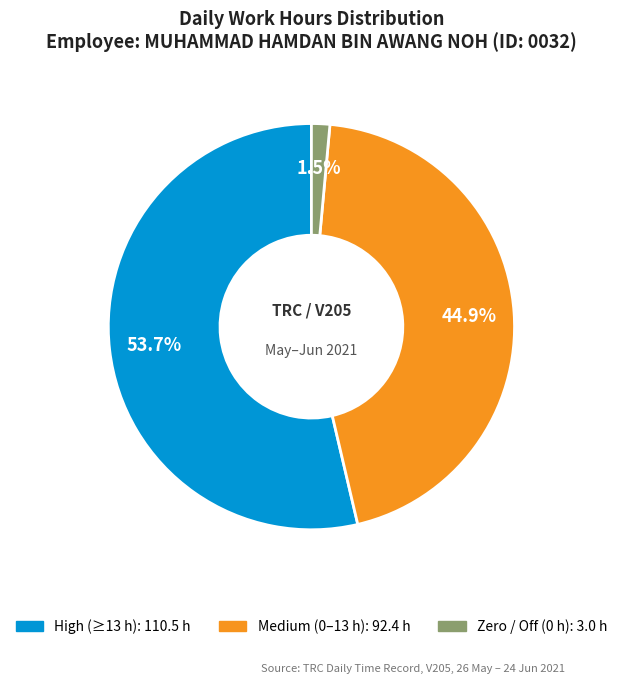

Is there a majority slice in this chart?

Yes